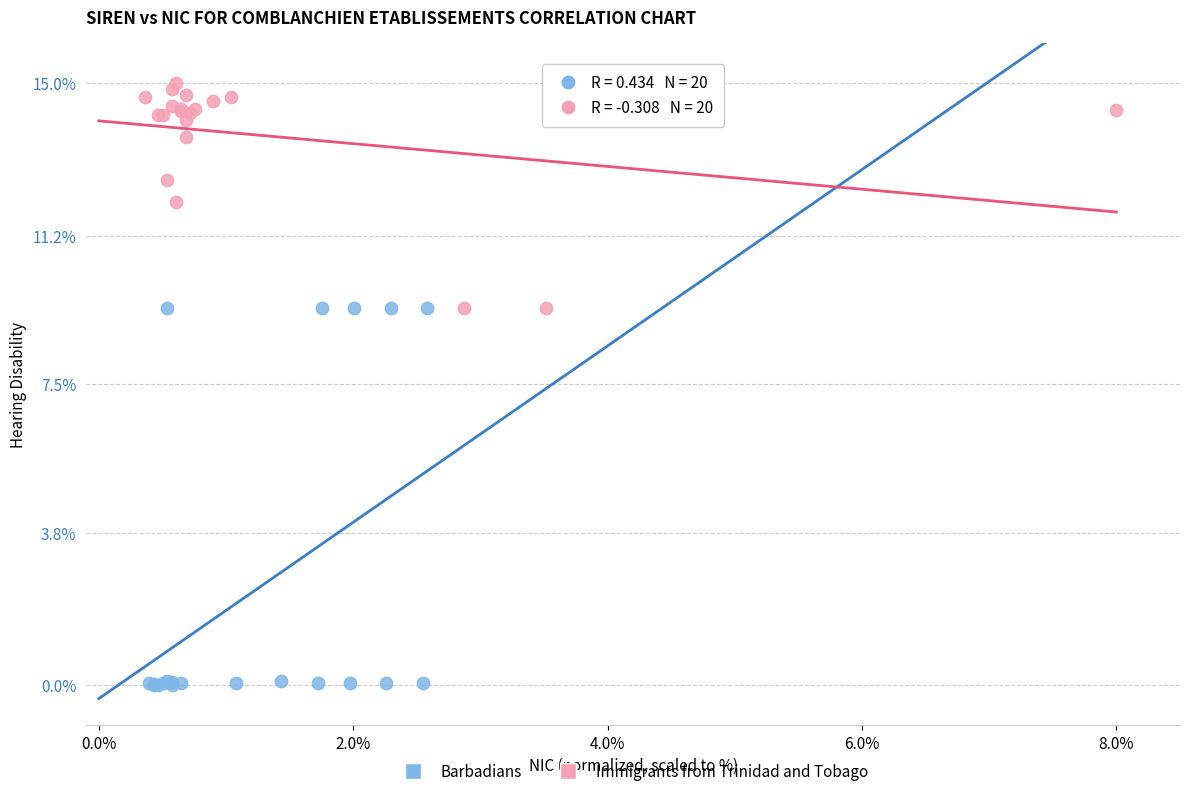

What are all the series names shown in the legend?

Barbadians, Immigrants from Trinidad and Tobago